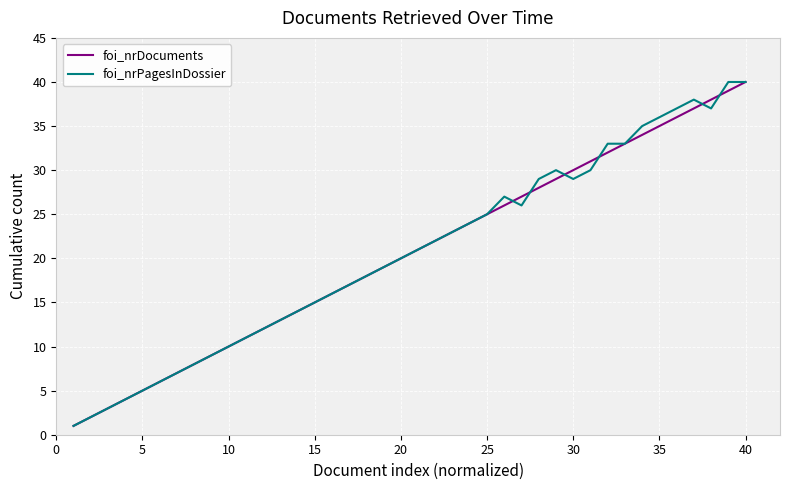

What is the greatest value displayed?

40